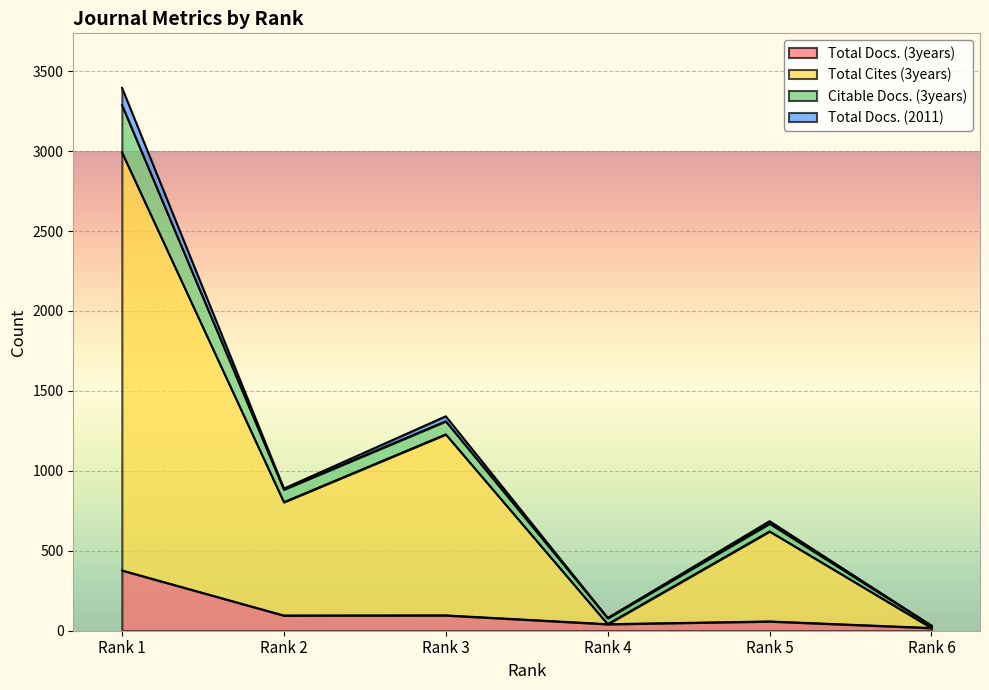

At which category is the sum across all series the highest?

Rank 1